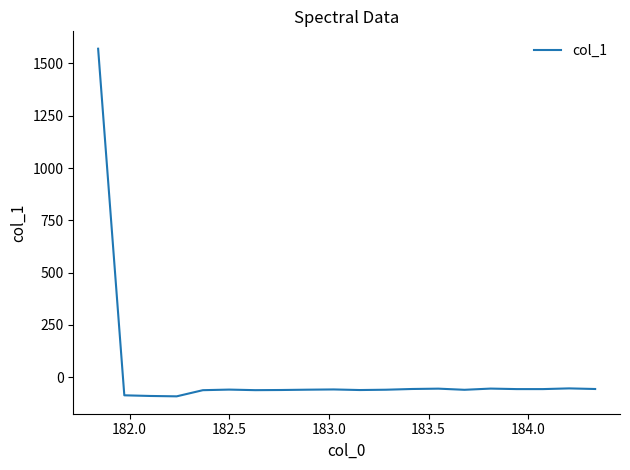

How many negative values are there?

19